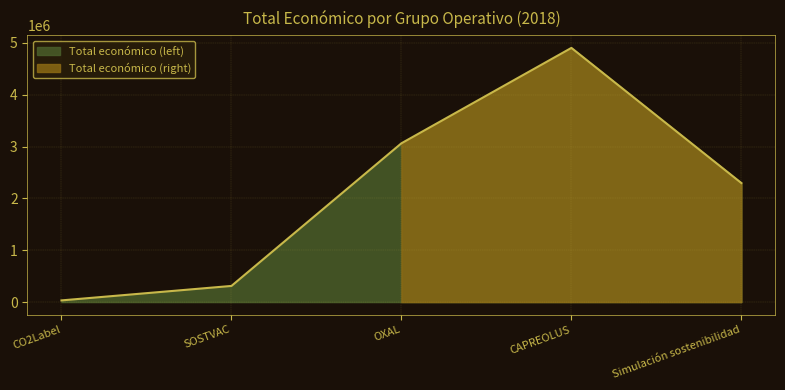

What is the change in value from CO2Label to OXAL?

+3030391